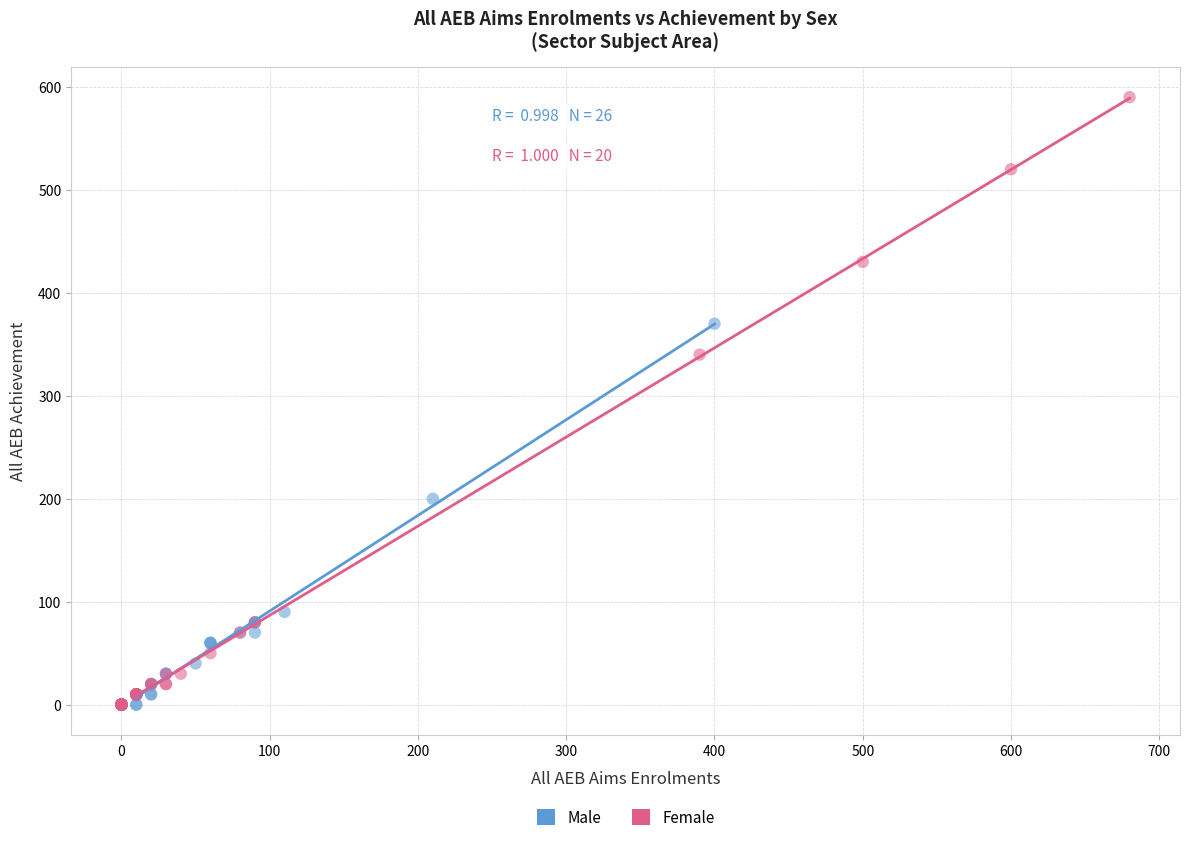

Which series has the widest spread of Y values?

Female